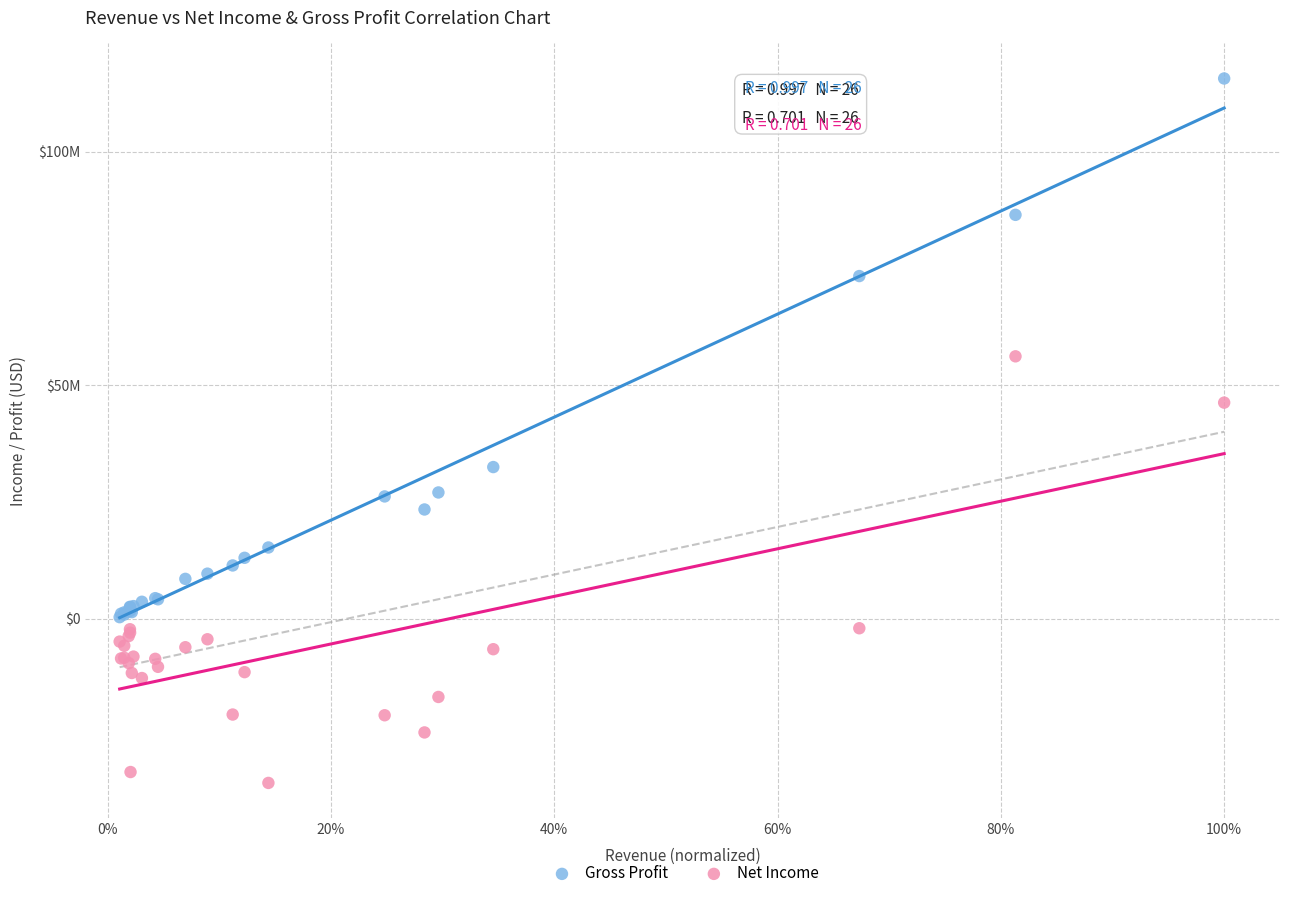

What are all the series names shown in the legend?

Gross Profit, Net Income